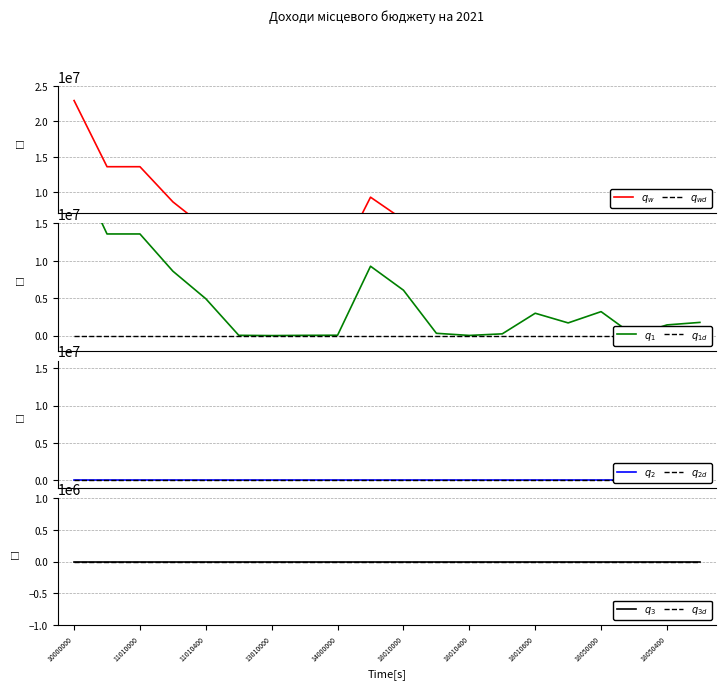

What is the value of the Загальний фонд point at the 12th from the left?

308500